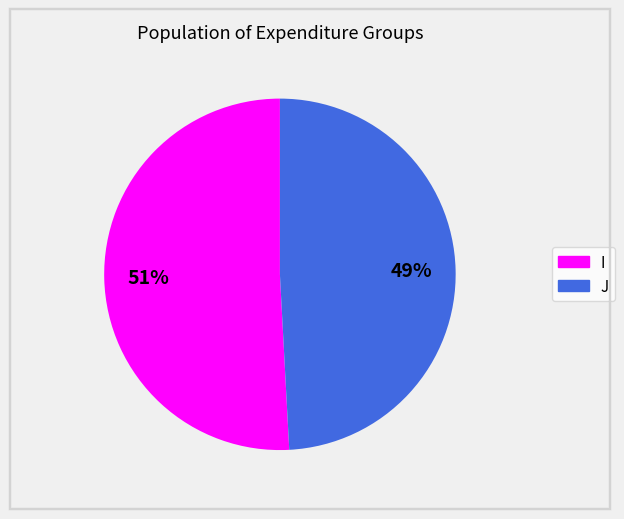

Combined, do I and J account for over 50%?

Yes